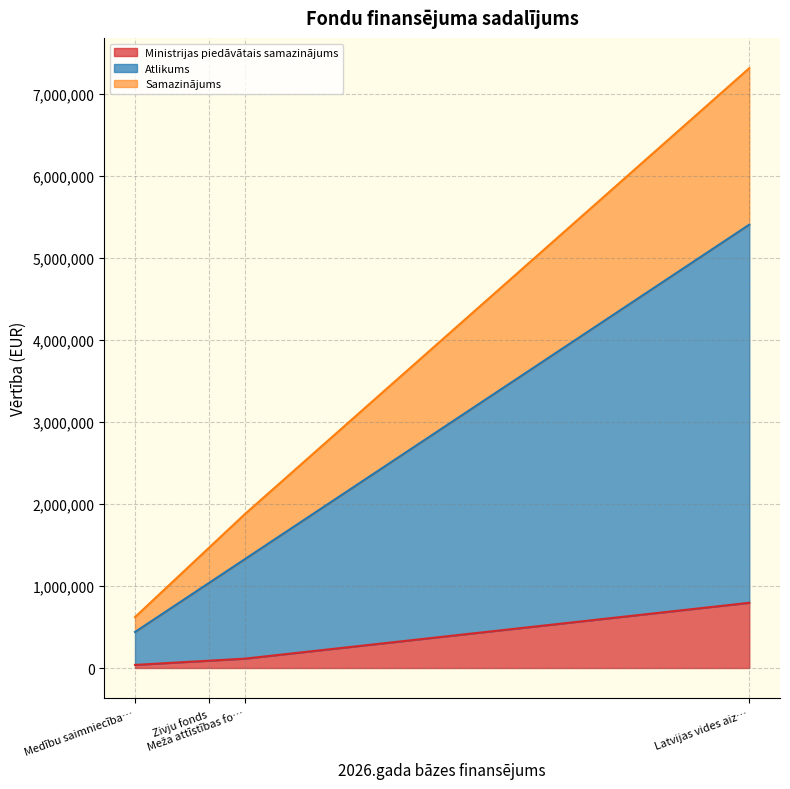

The value of Ministrijas piedāvātais samazinājums at Latvijas vides aizsardzības fonds is 188736.1. True or false?

False